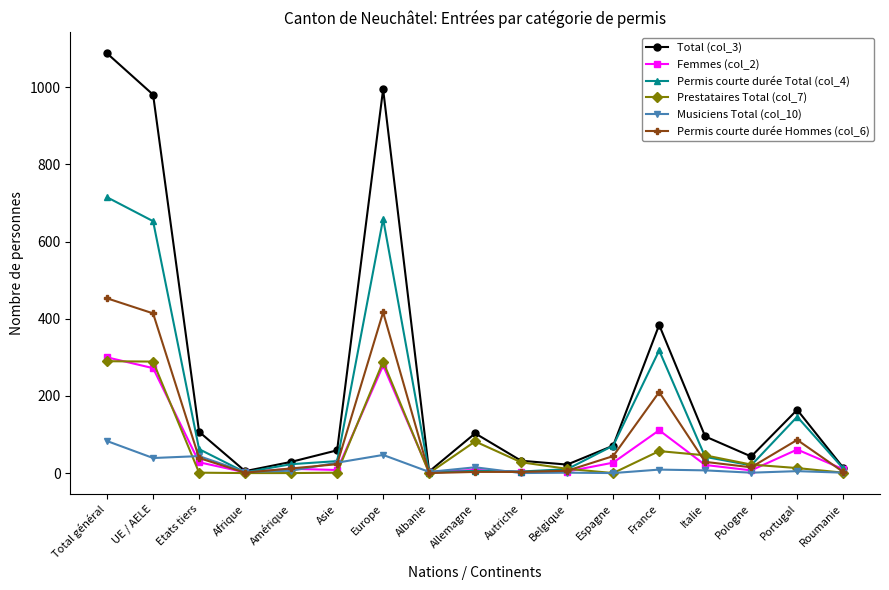

What is the value of the Femmes (col_2) point at the 15th from the left?

7